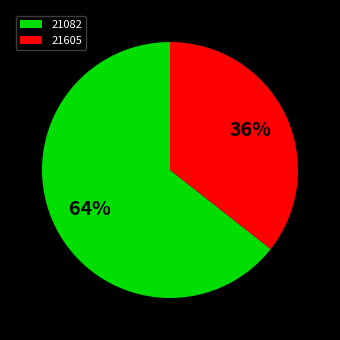

To the nearest percent, what percentage of the pie is 21605?

36%